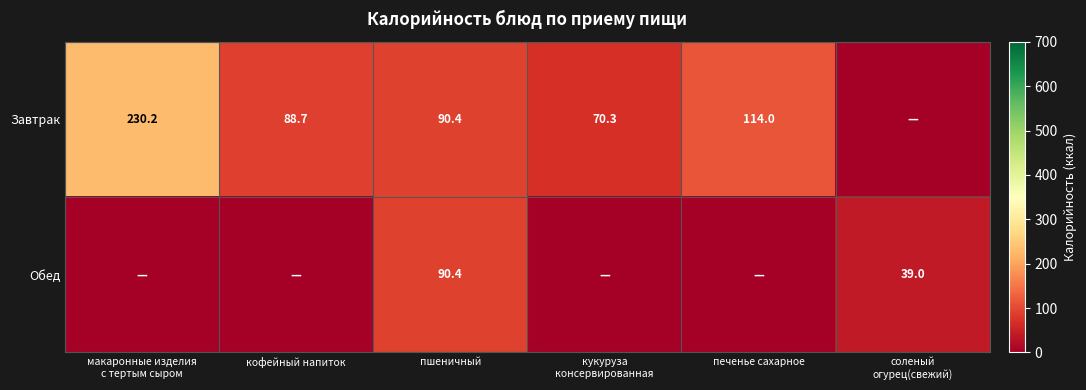

Is it true that Завтрак equals 136.3 at пшеничный?

False